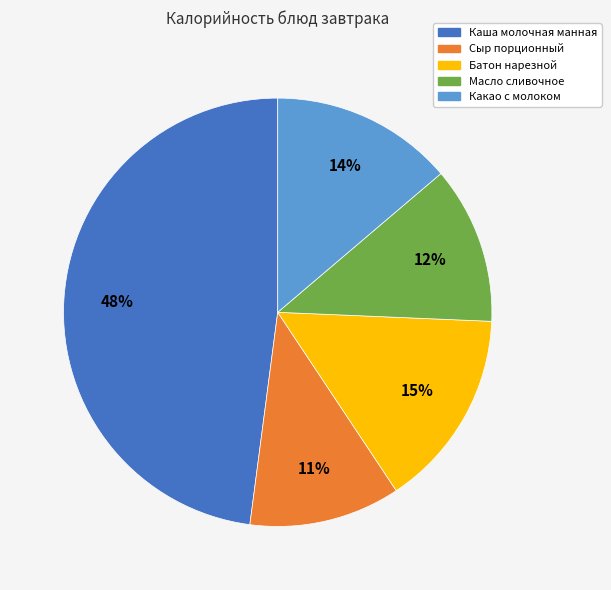

Approximately how many times larger is the value at Какао с молоком compared to Батон нарезной?

0.9